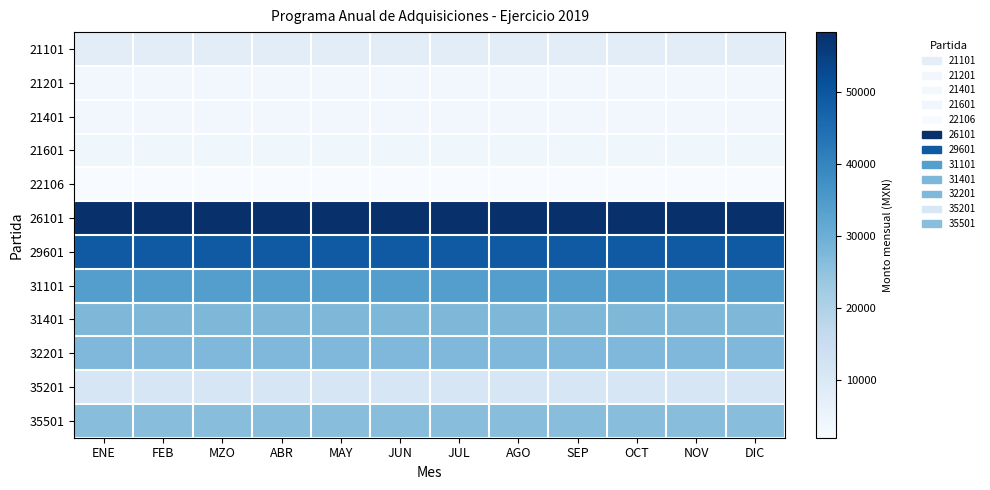

At which category is the sum across all series the highest?

ENE